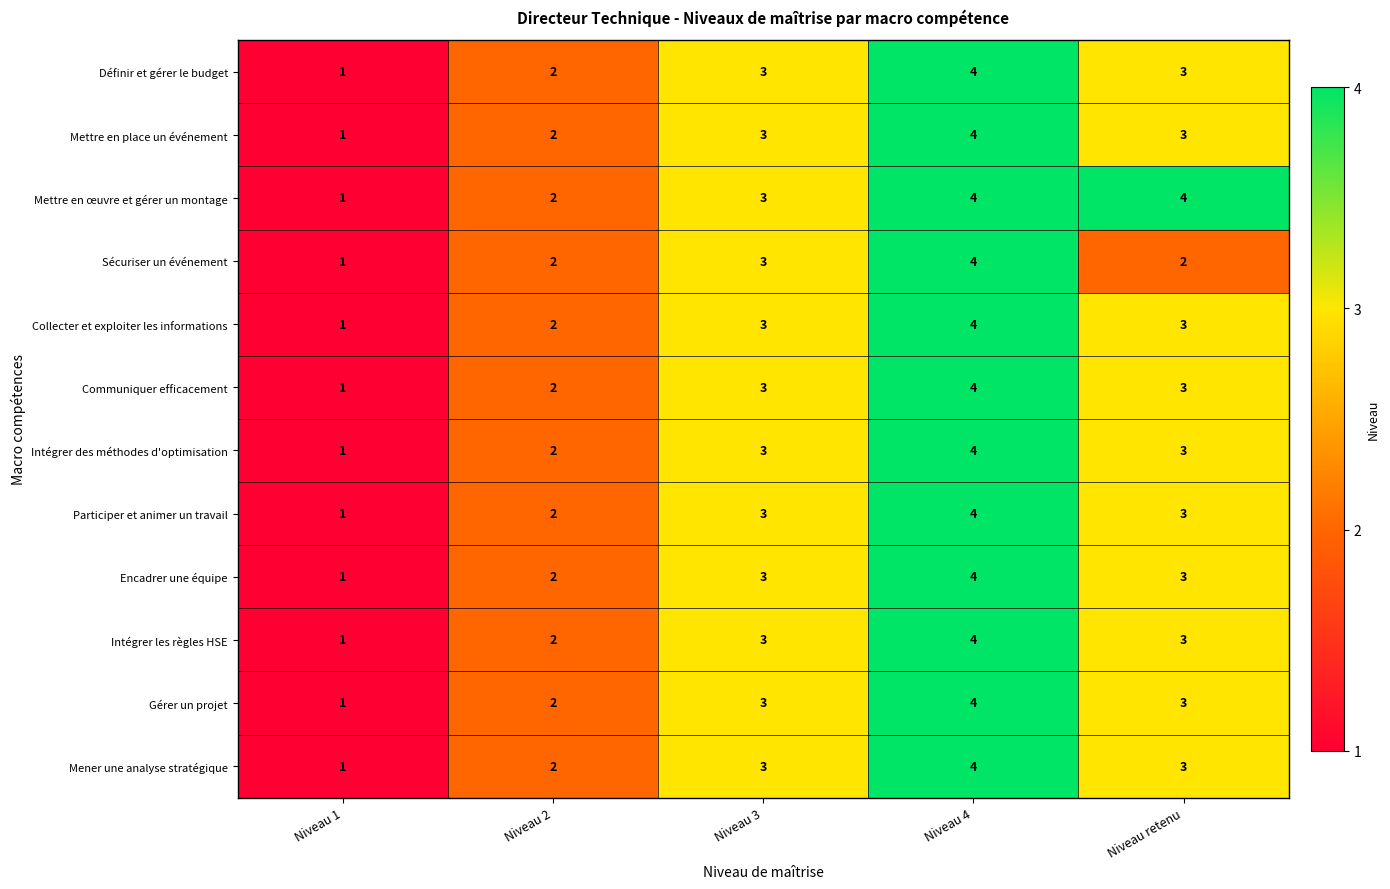

Where is Définir et gérer le budget nearest to the value 2?

Niveau 2